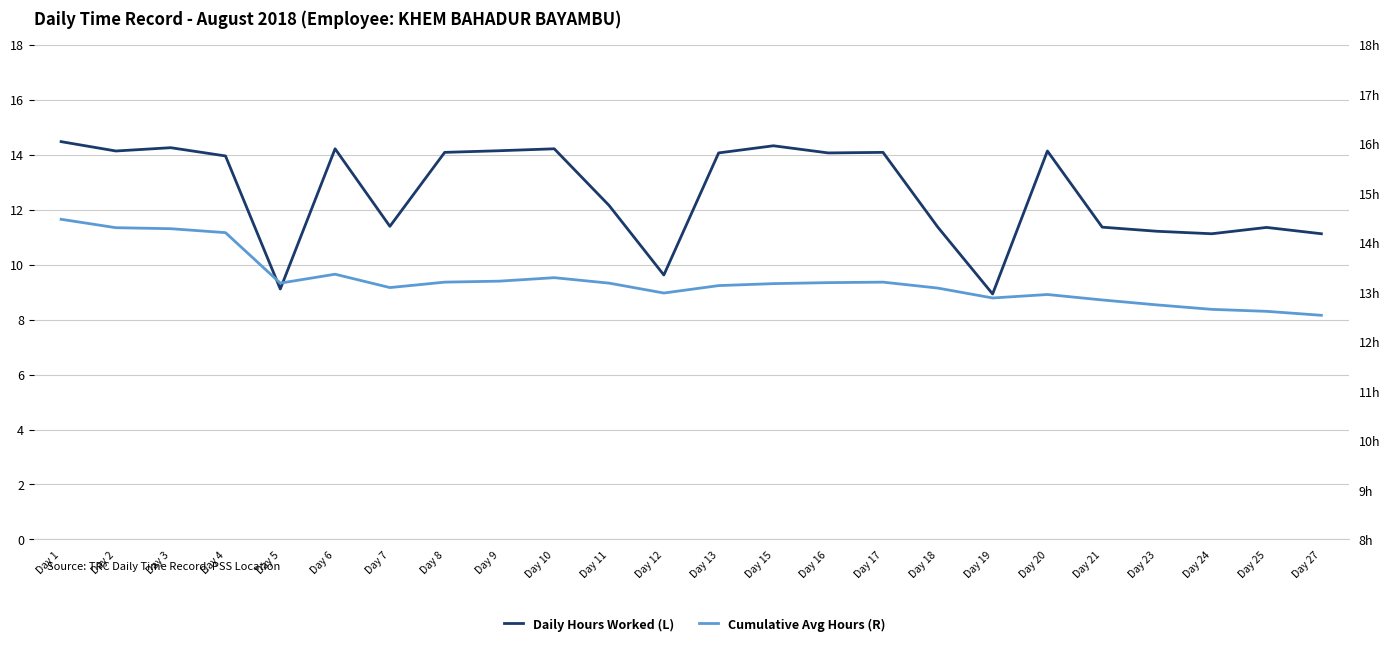

How many series are shown in this chart?

2